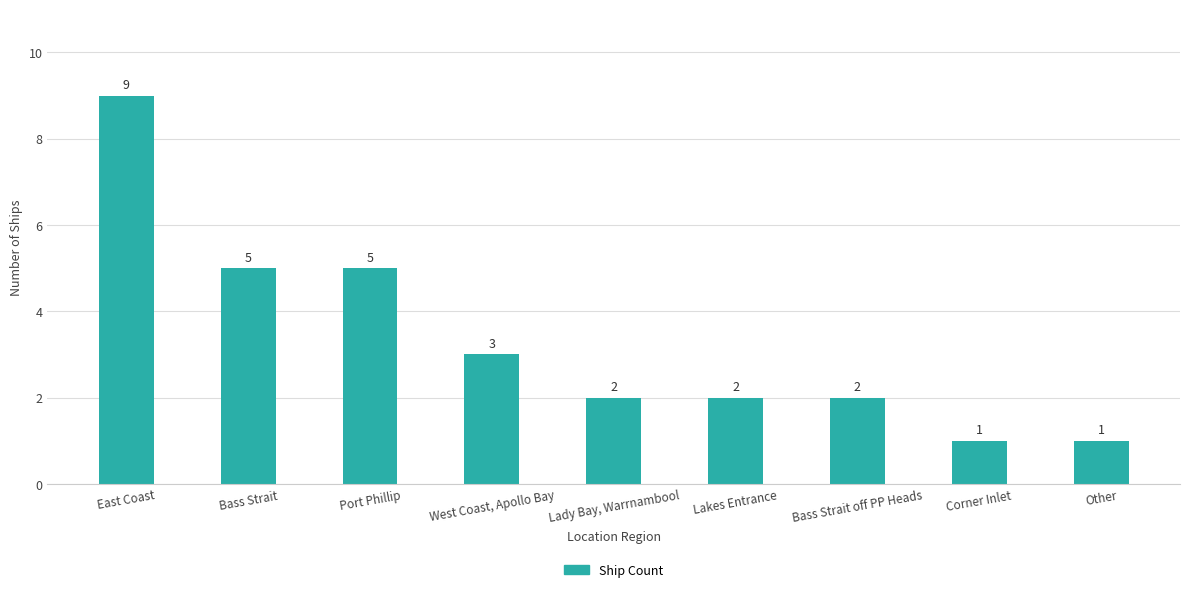

Count the number of data series in this chart.

1